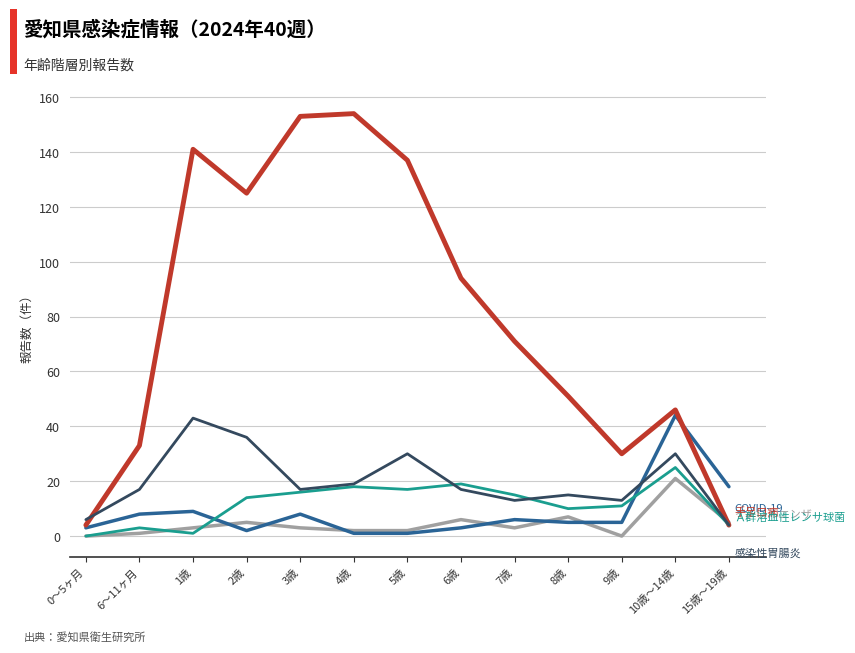

How many series are shown in this chart?

5